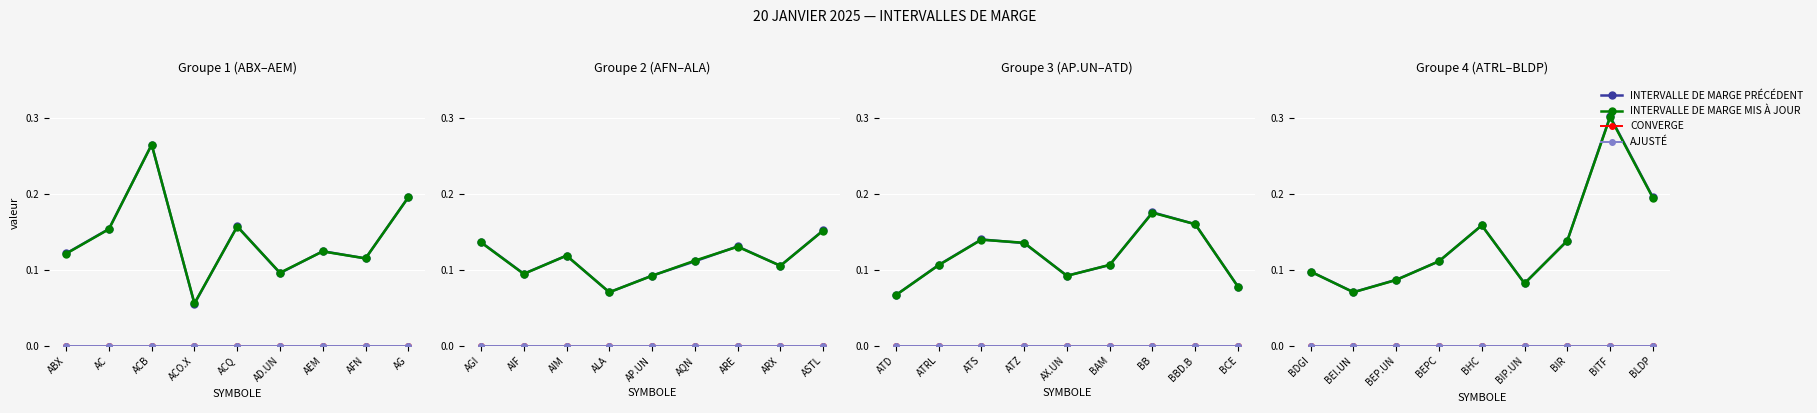

The value of INTERVALLE DE MARGE PRÉCÉDENT at BITF is 0.4. True or false?

False